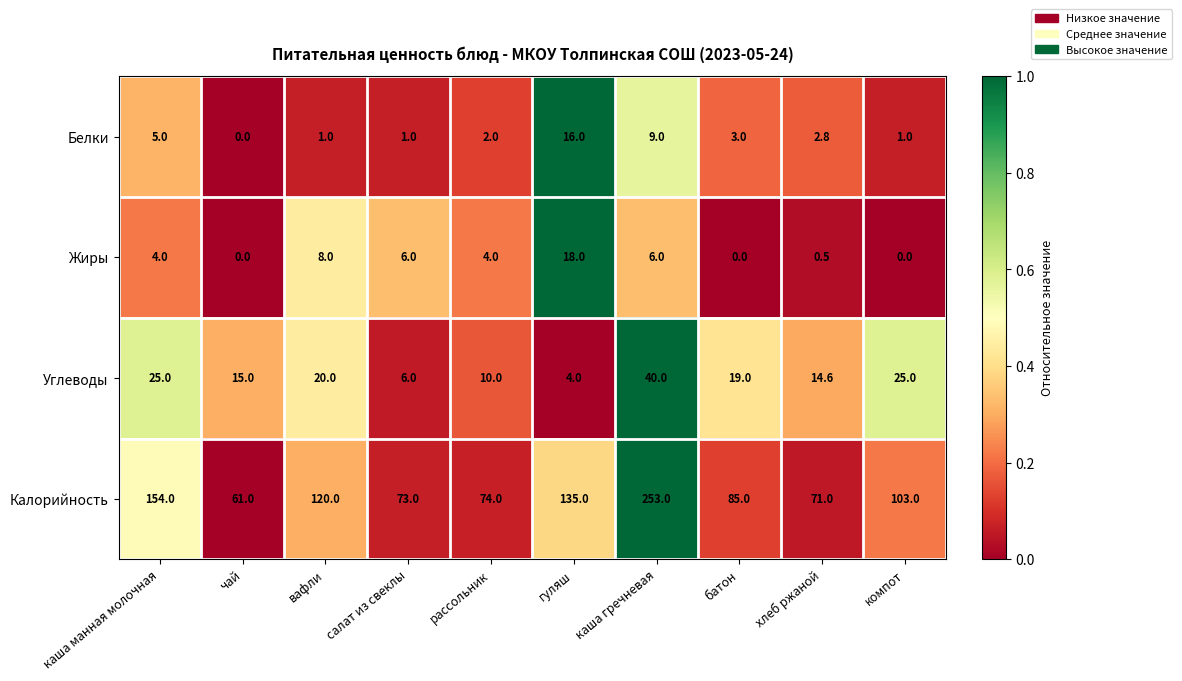

Rank the series by their maximum value, from lowest to highest.

Белки, Жиры, Углеводы, Калорийность